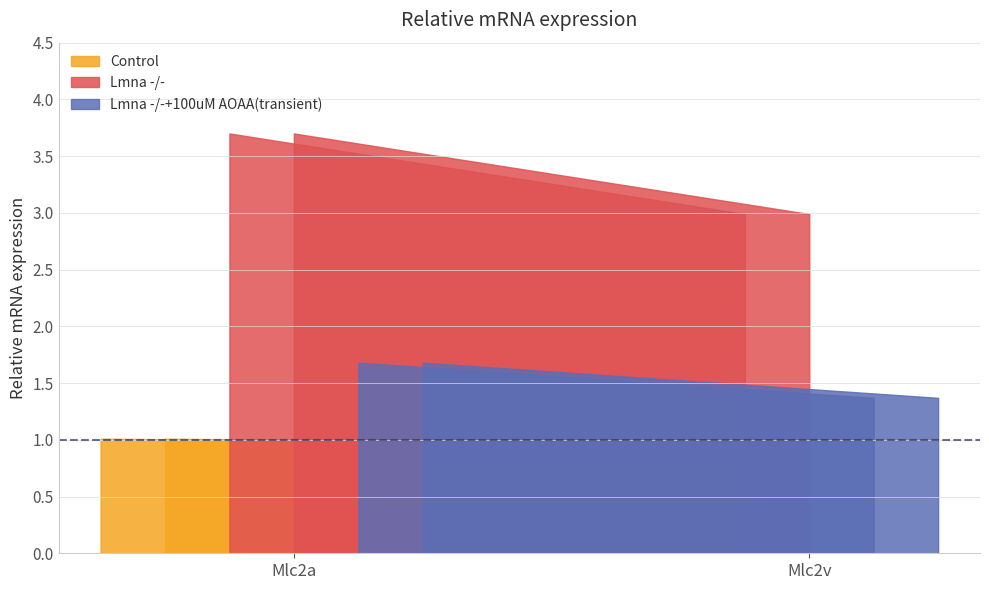

List the series in order of their peak value, highest first.

Lmna -/-, Lmna -/-+100uM AOAA(transient), Control